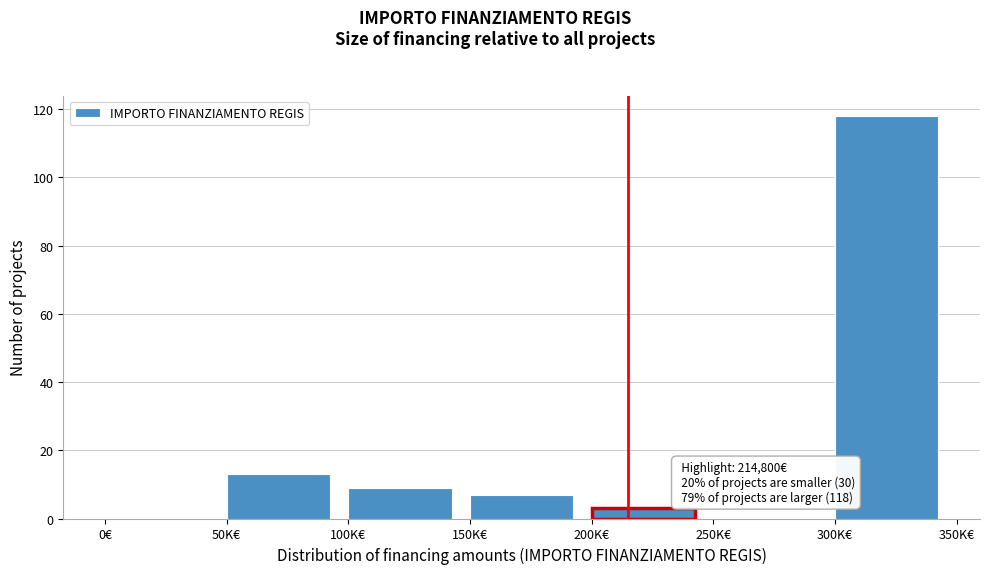

Reading left to right, extract all data points from this chart.

0€=0	50K€=13	100K€=9	150K€=7	200K€=3	250K€=0	300K€=118